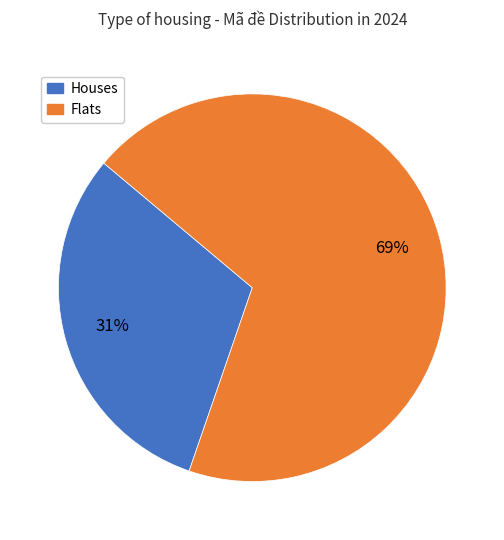

To the nearest percent, what is the difference between the largest and smallest slice percentages?

38%